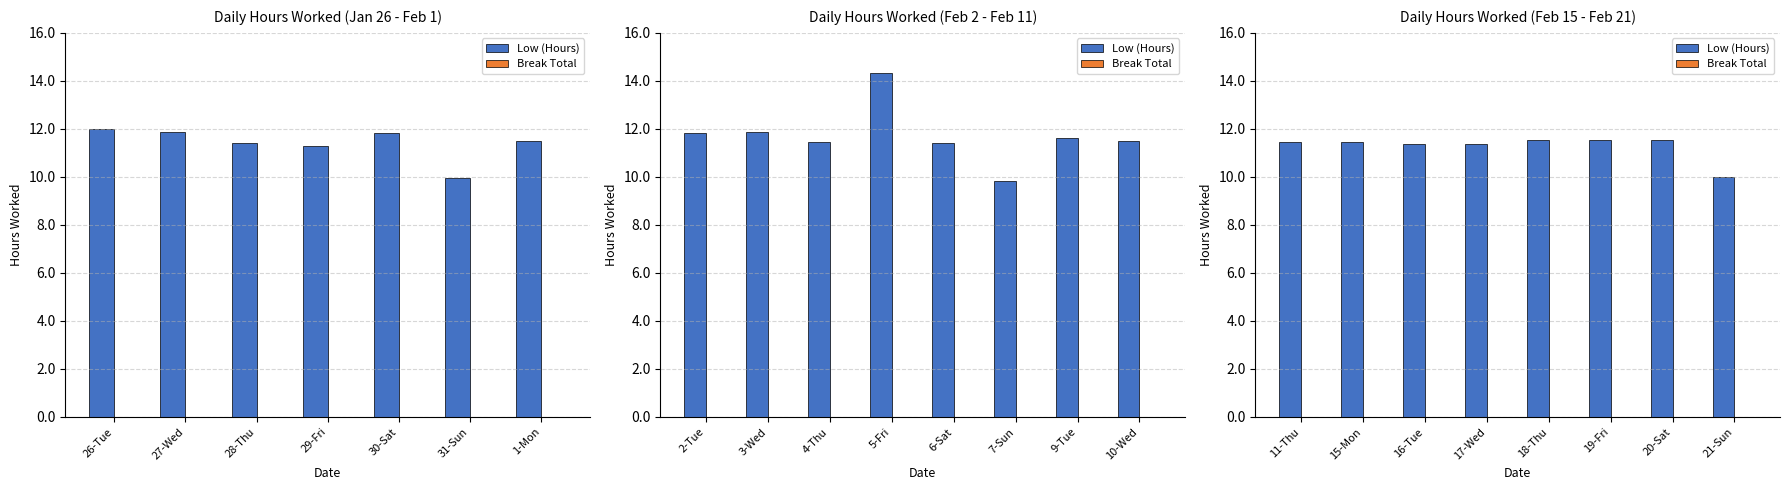

How many groups of bars are there?

8